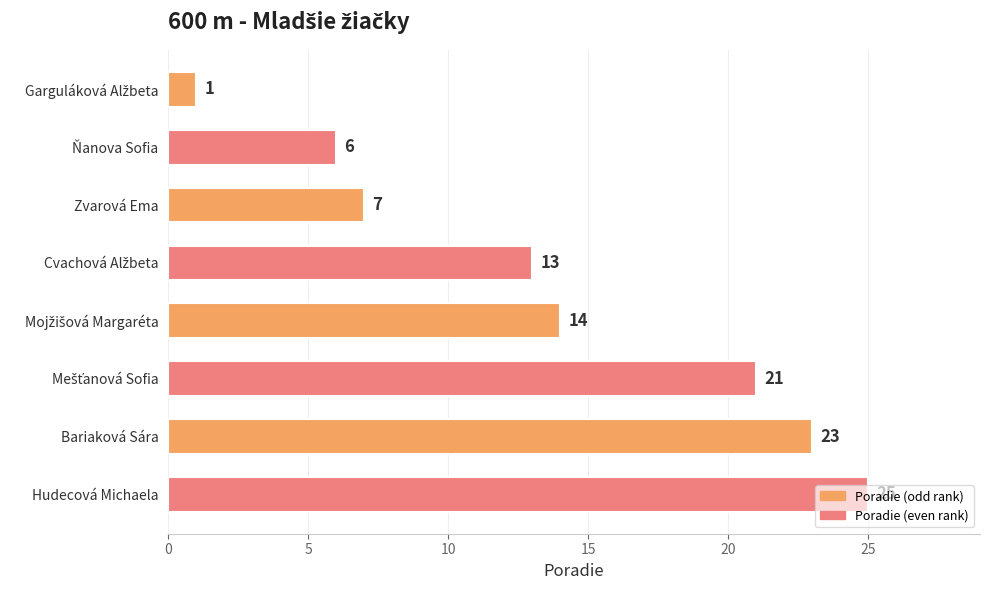

What is the value of the 5th bar from the top?

14